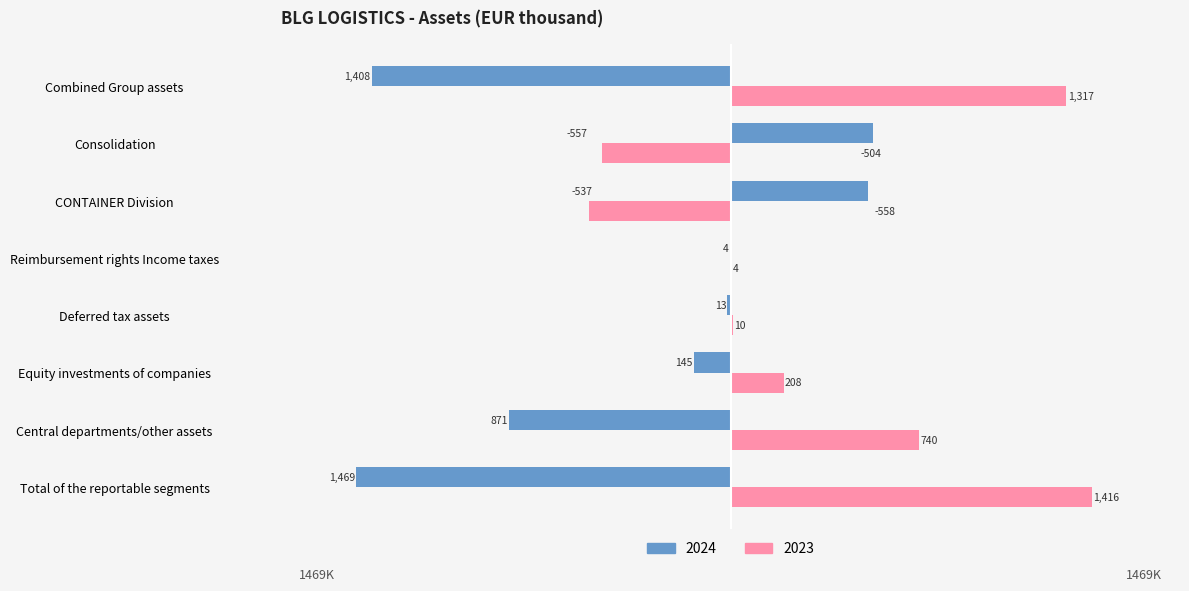

What are all the series names shown in the legend?

2024, 2023